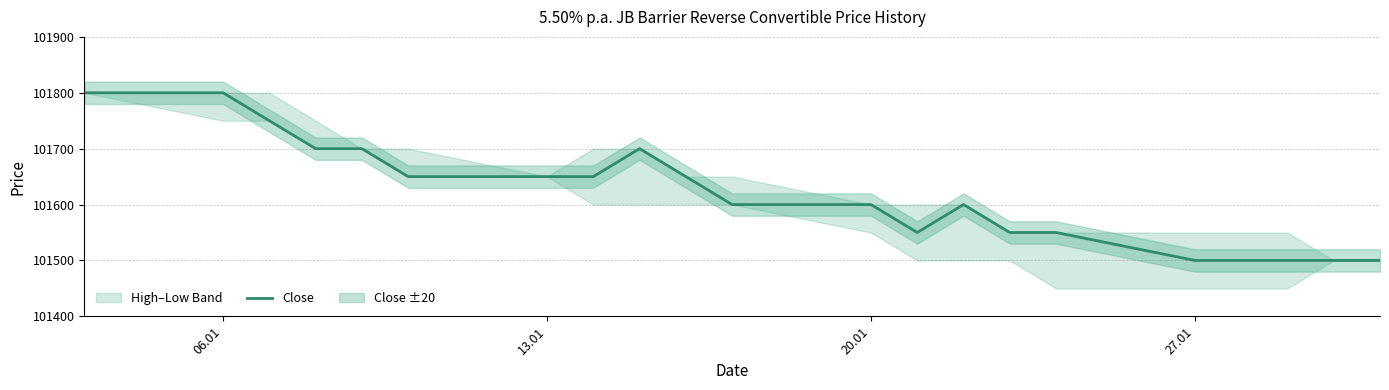

What is the minimum value for Close?

101500